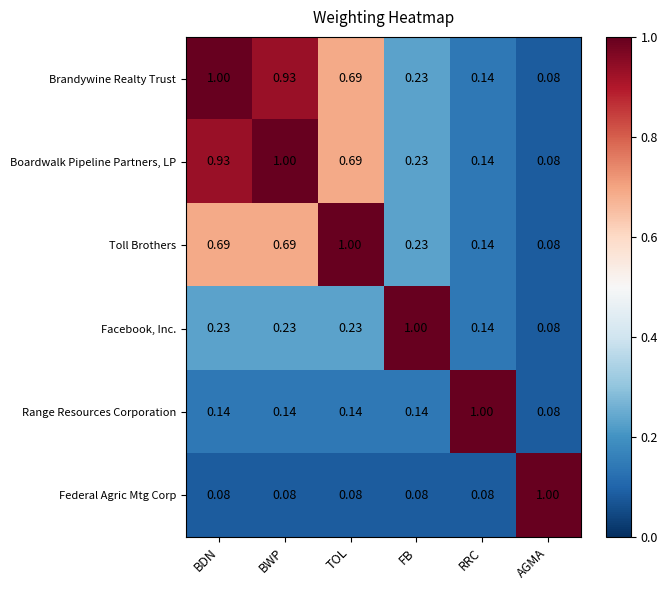

Is the value of Range Resources Corporation at BWP greater than the value of Boardwalk Pipeline Partners, LP at AGMA?

Yes